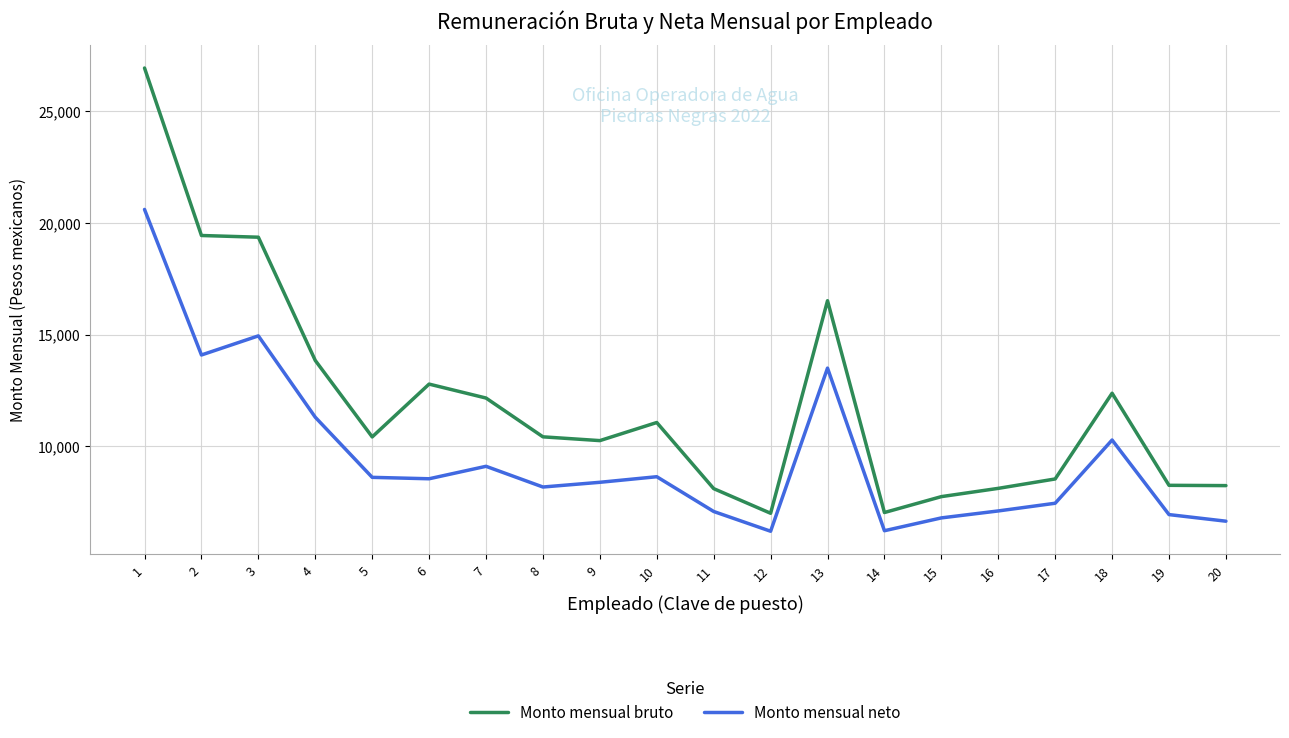

At which category does Monto mensual neto reach its first local valley?

2